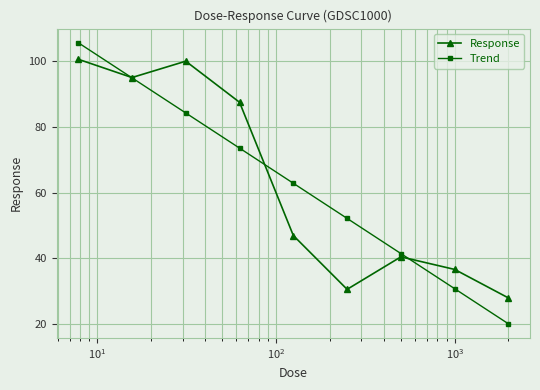

True or false: Trend and Response cross at least once.

True